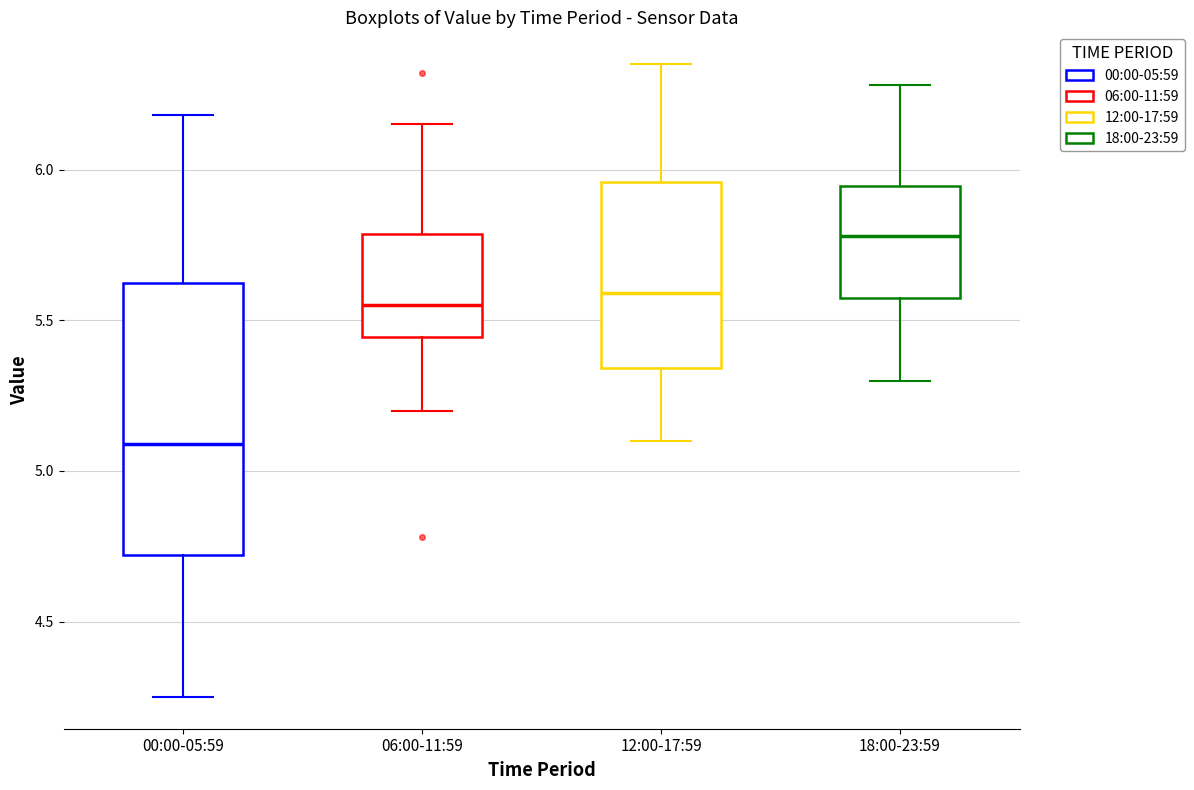

Reading left to right, transcribe this box plot: for each box, give where its median line is, the range the box spans, and where its two whiskers end, as read against the y-axis. The values are not printed on the chart, so give them approximately, as read against the axis.

00:00-05:59: median 5.10, box 4.70 to 5.60, whiskers 4.25 to 6.20
06:00-11:59: median 5.55, box 5.45 to 5.80, whiskers 5.20 to 6.15
12:00-17:59: median 5.60, box 5.35 to 5.95, whiskers 5.10 to 6.35
18:00-23:59: median 5.80, box 5.55 to 5.95, whiskers 5.30 to 6.30